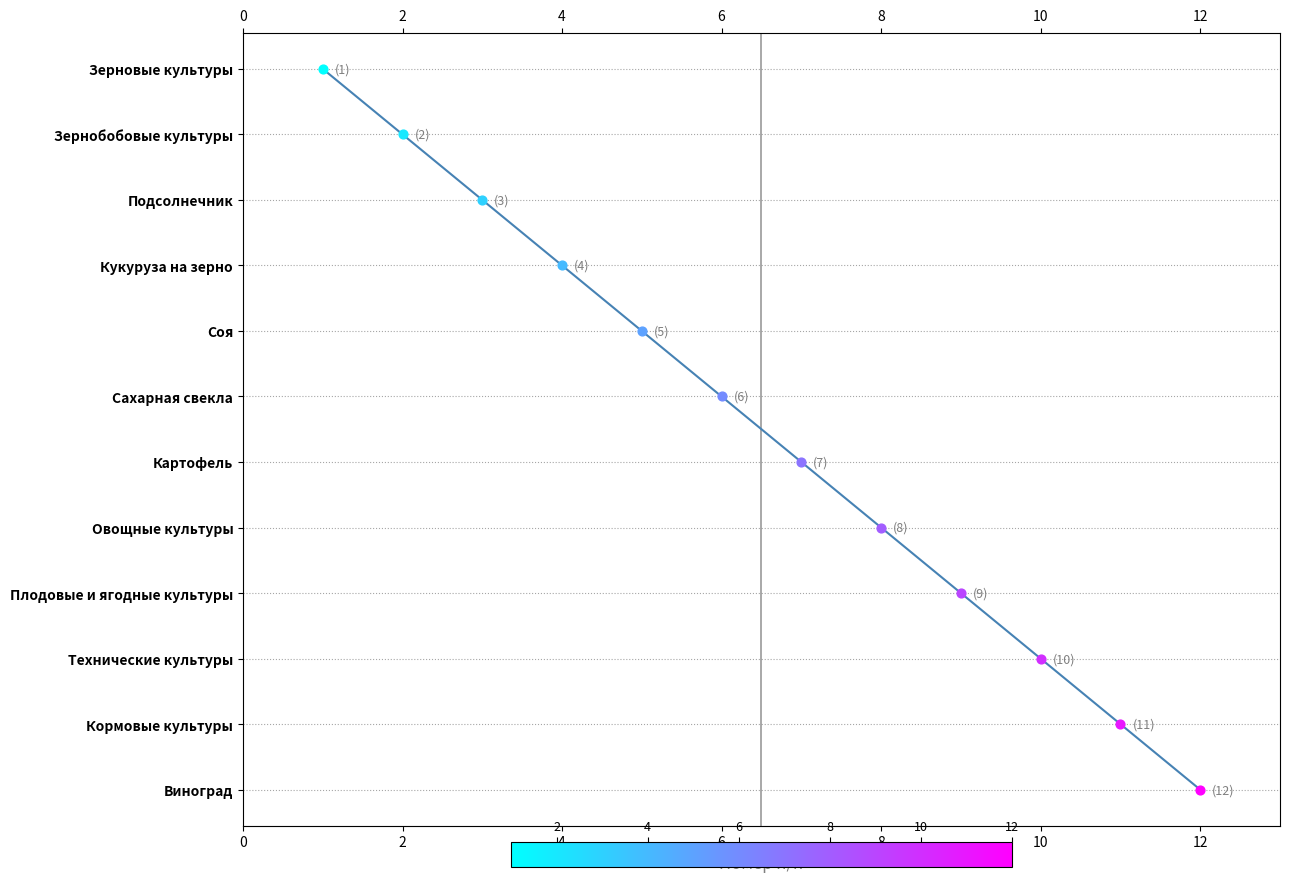

Which has a higher value, 9 or 8?

9